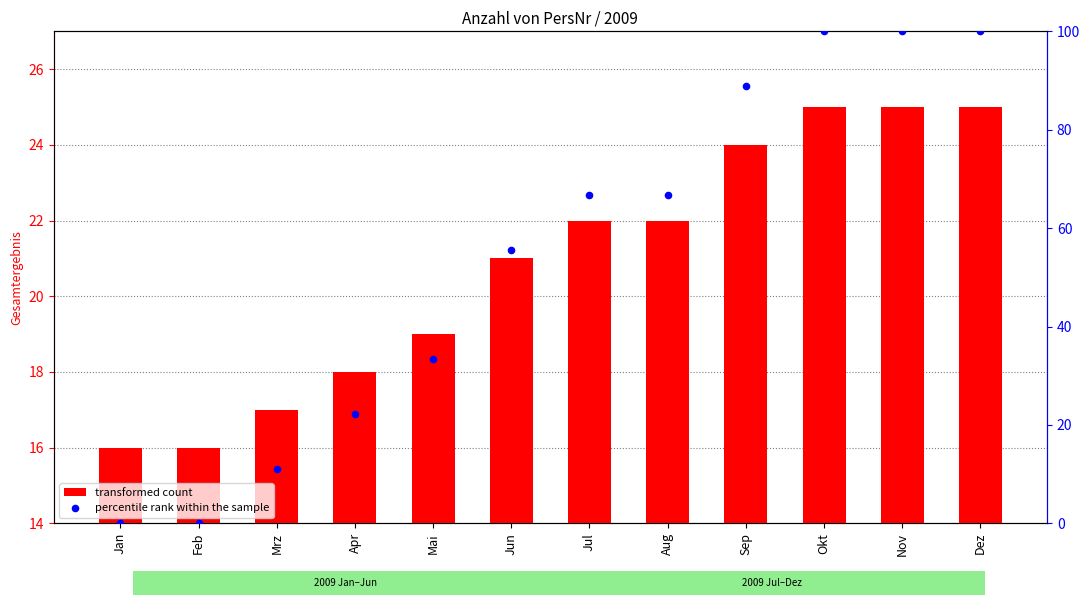

What are all the series names shown in the legend?

transformed count, percentile rank within the sample